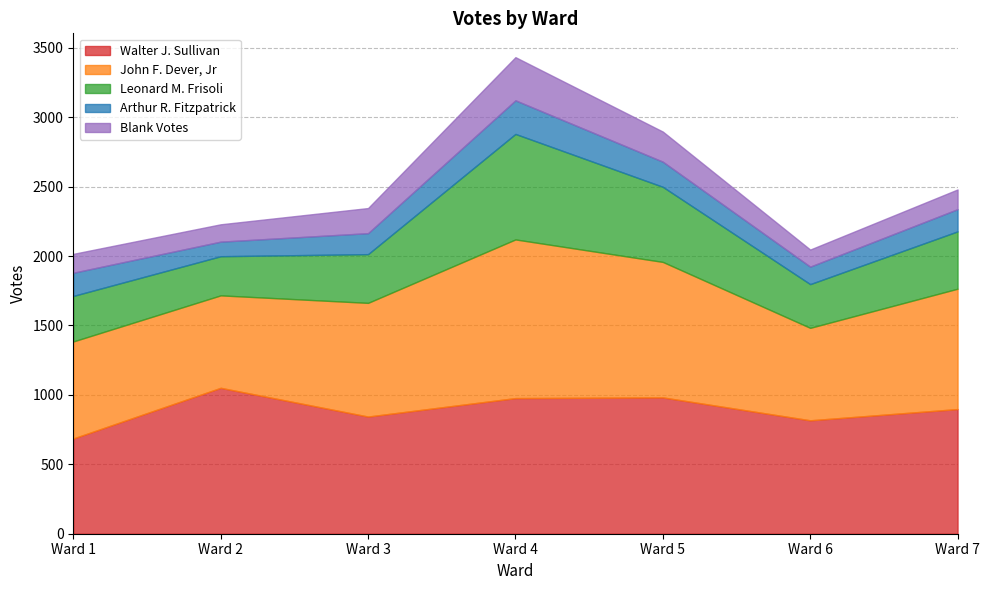

At which category is the sum across all series the highest?

Ward 4